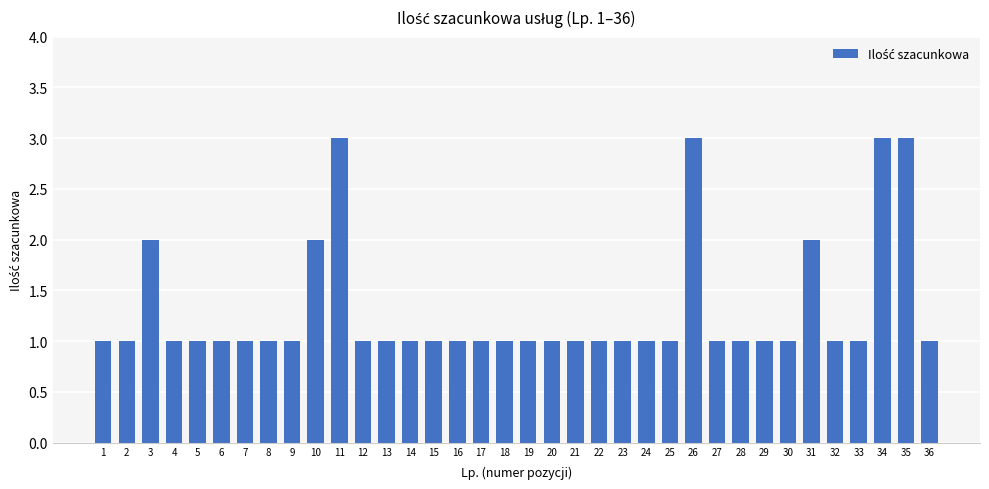

What is the value of the 26th bar from the left?

3